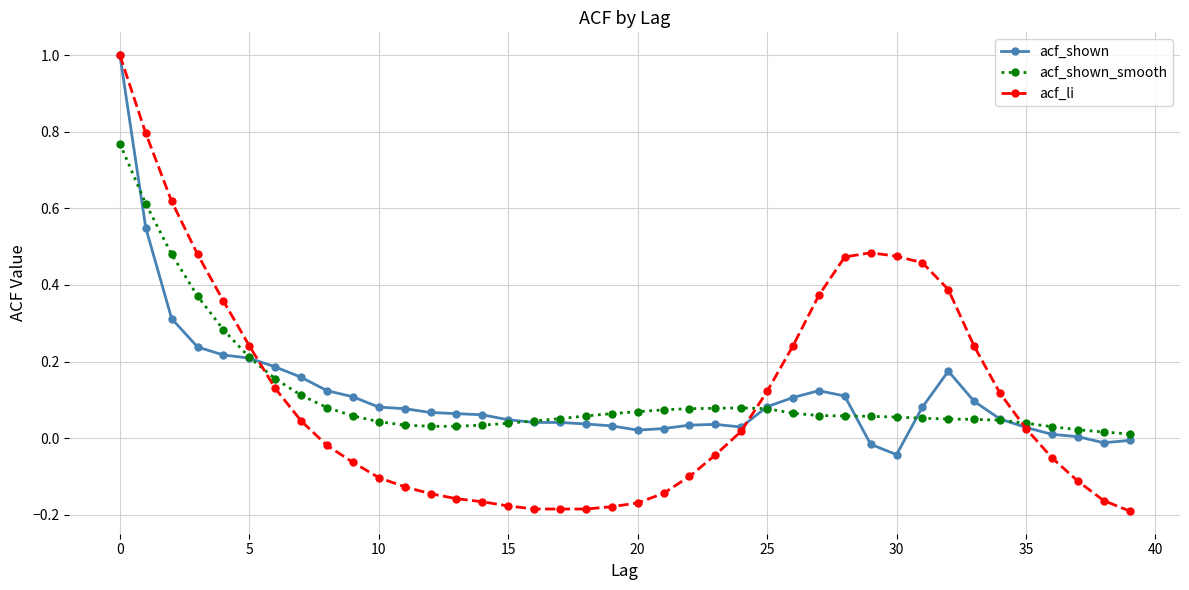

How many categories are shown in the chart?

40